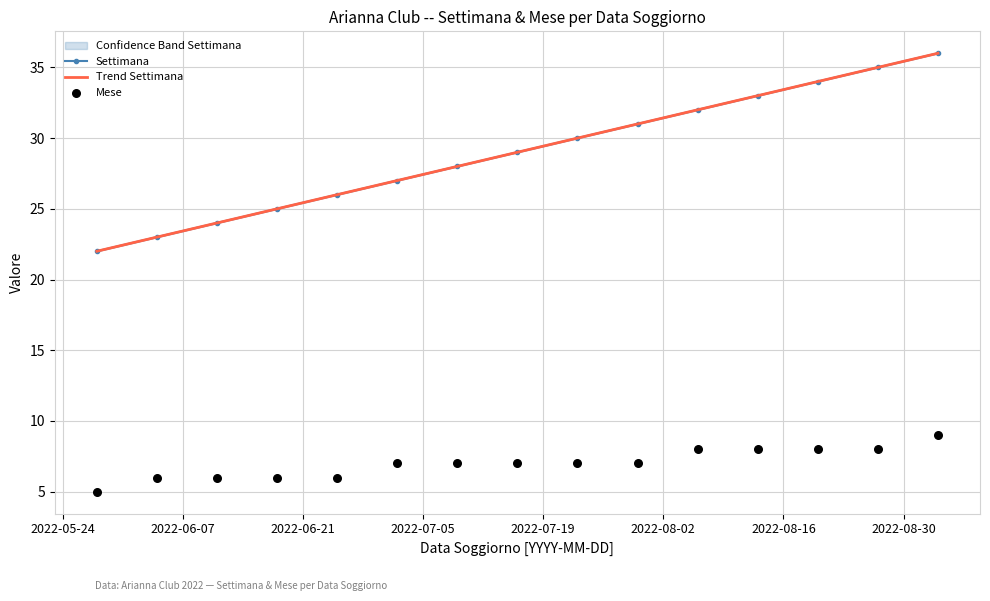

Which series contains the lowest Y value?

Mese